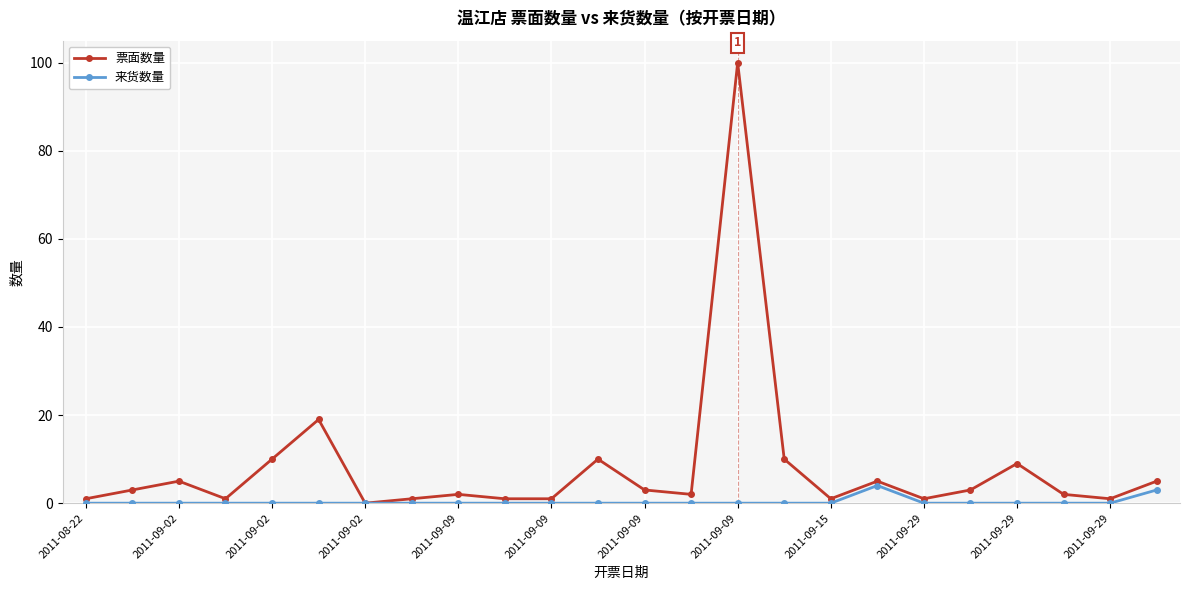

What is the value of the 票面数量 point at the 15th from the left?

100